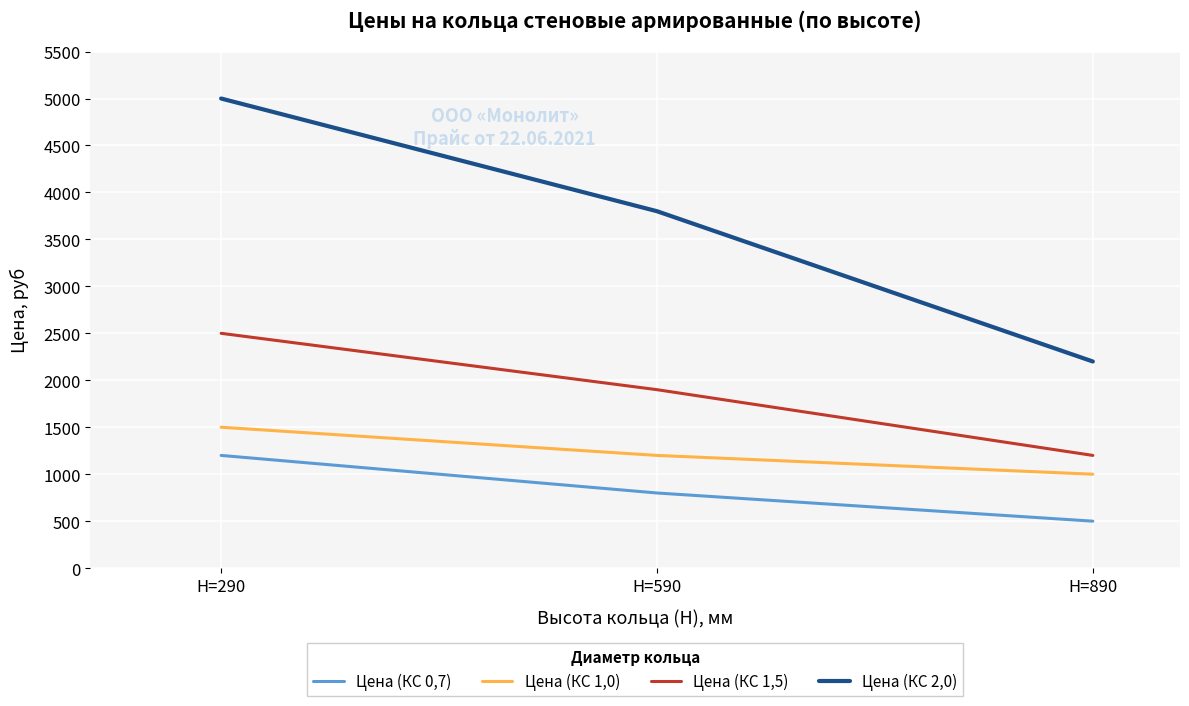

What is the average value of the Цена (КС 2,0) series?

3667